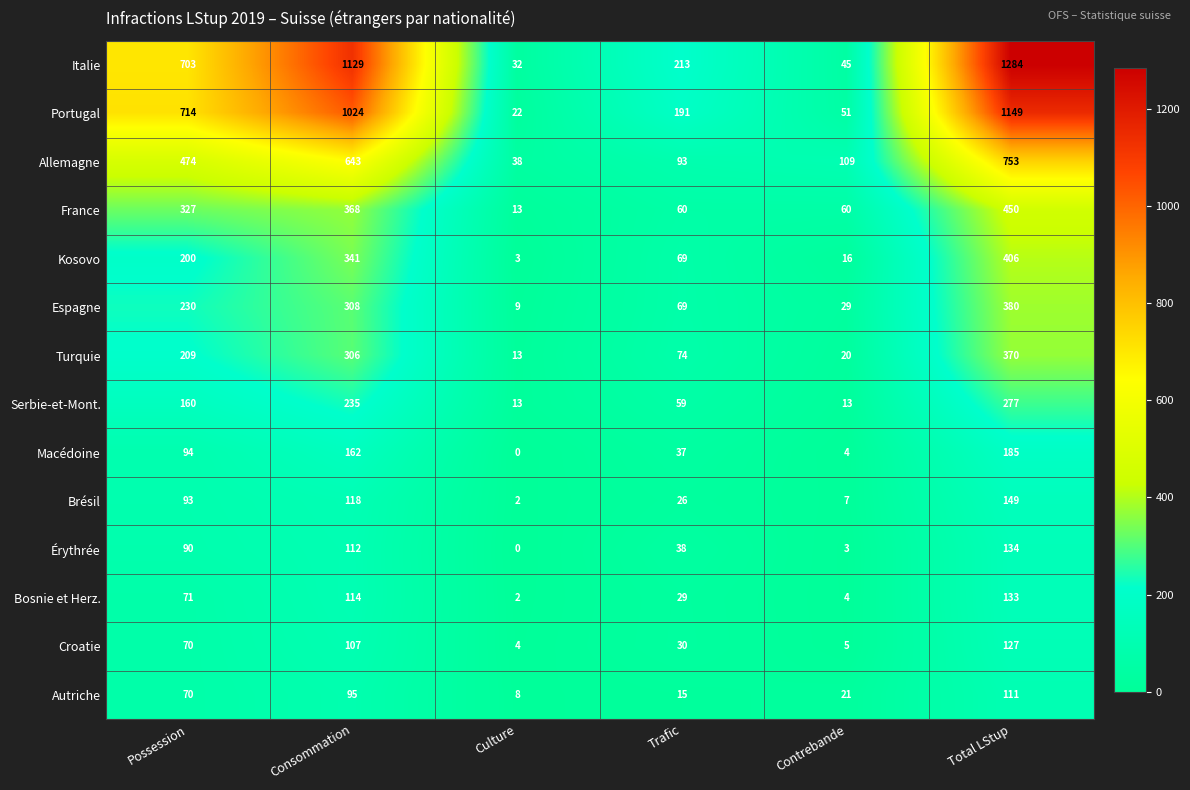

Is the value of Turquie at Total LStup greater than the value of Bosnie et Herz. at Consommation?

Yes